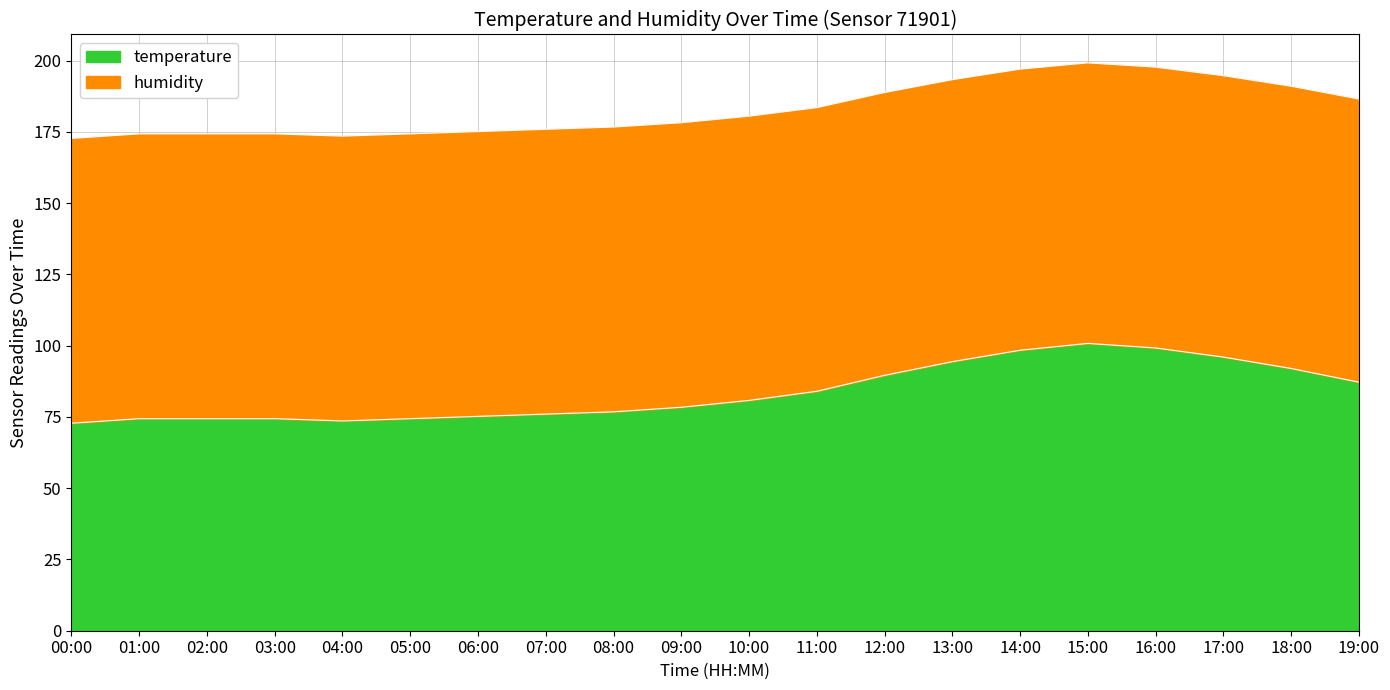

True or false: temperature and humidity intersect in this chart.

False